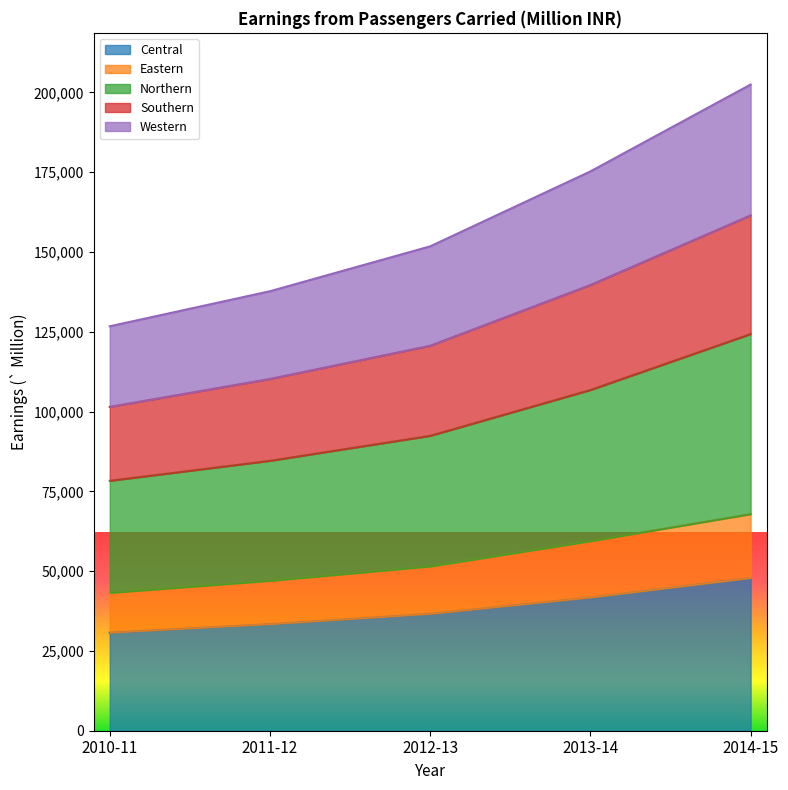

At which category is the sum across all series the highest?

2014-15